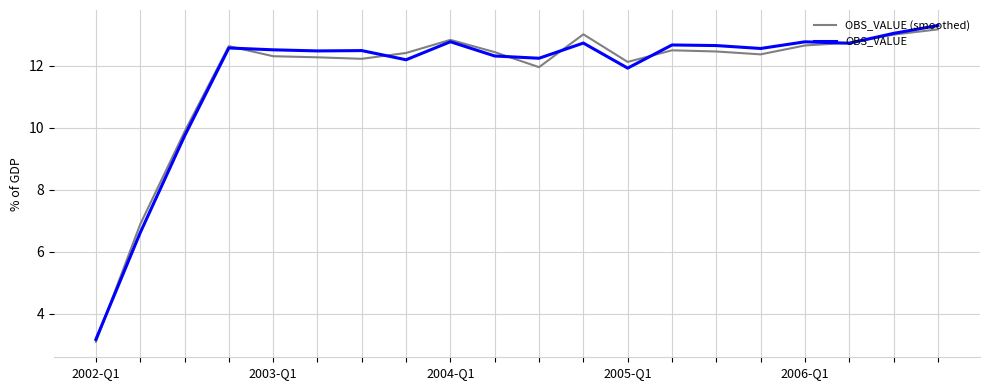

True or false: OBS_VALUE and OBS_VALUE (smoothed) intersect in this chart.

True